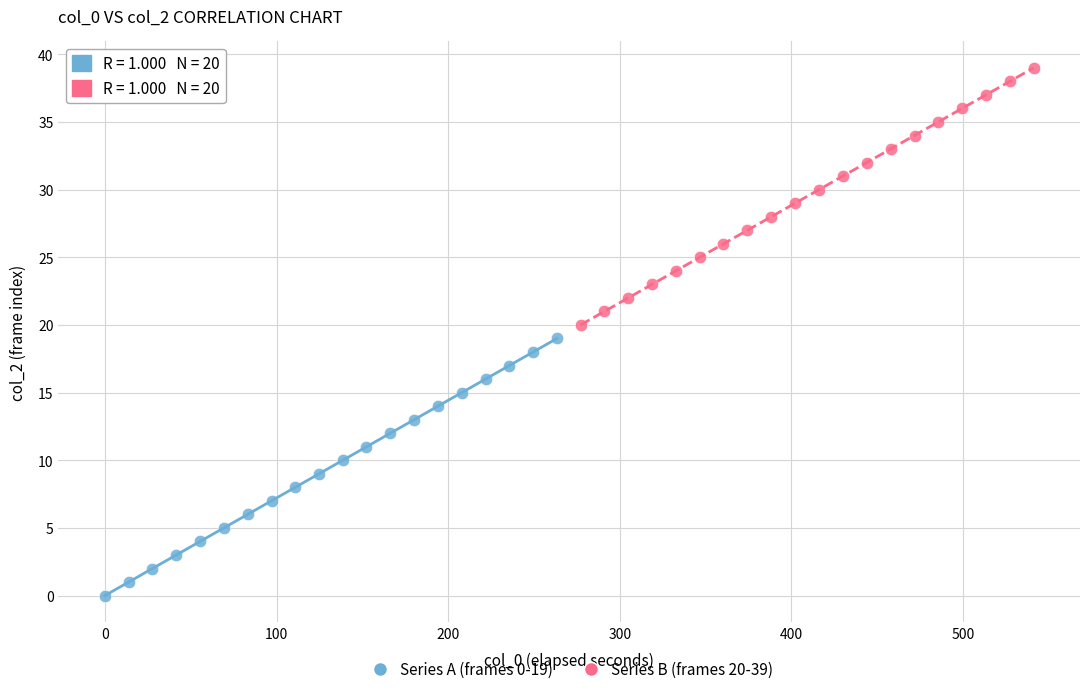

Which series contains the lowest Y value?

Series A (frames 0-19)